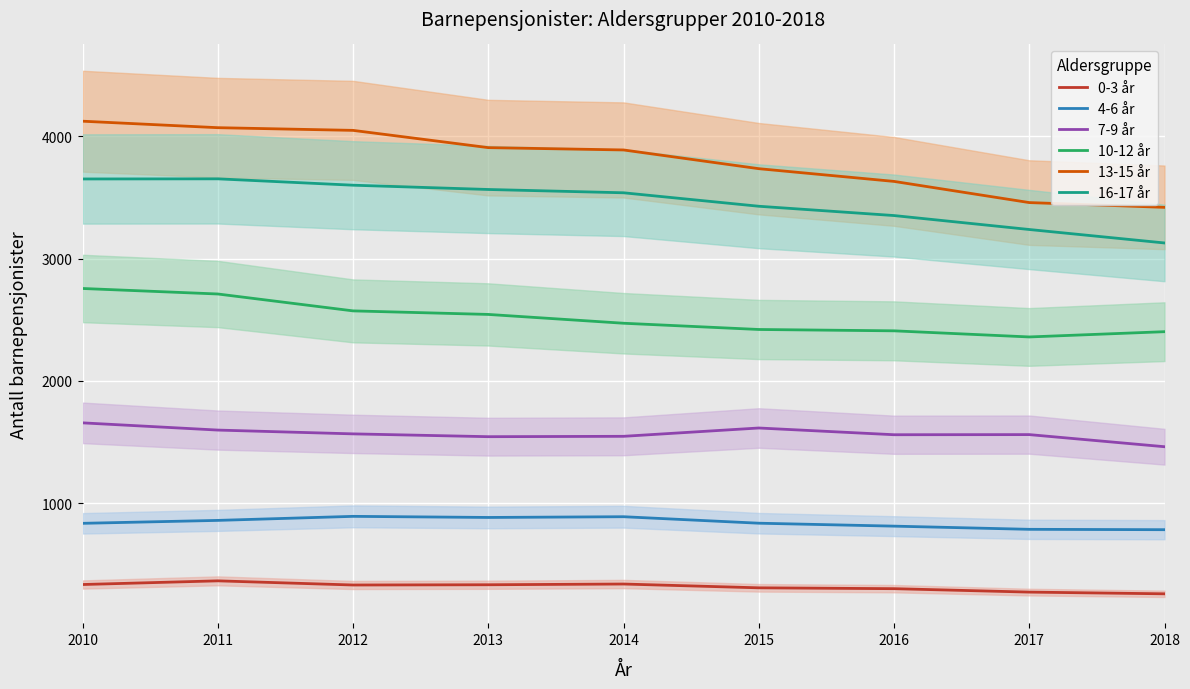

Is it true that 7-9 år equals 2312 at 2017?

False